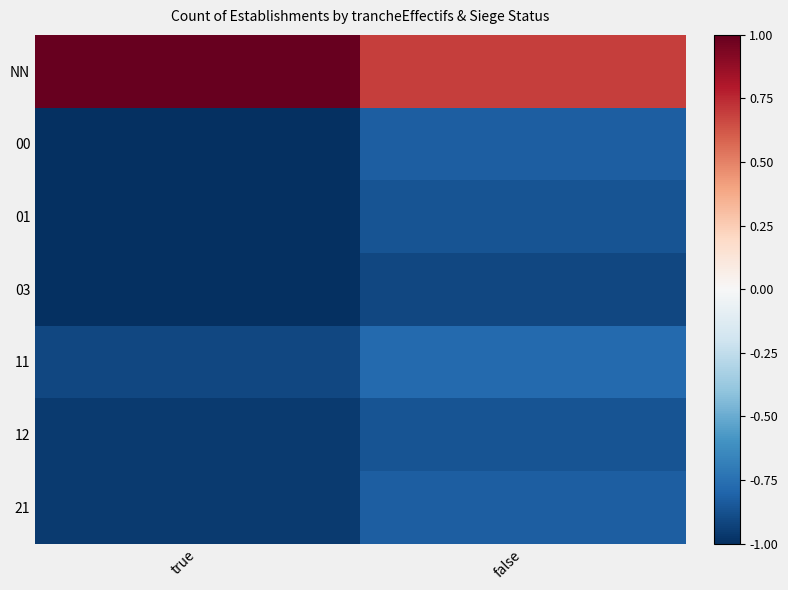

Reading left to right, transcribe all the data shown in this chart.

NN: true=1.0	false=0.7
00: true=-1.0	false=-0.8
01: true=-1.0	false=-0.9
03: true=-1.0	false=-0.9
11: true=-0.9	false=-0.8
12: true=-1.0	false=-0.9
21: true=-1.0	false=-0.8